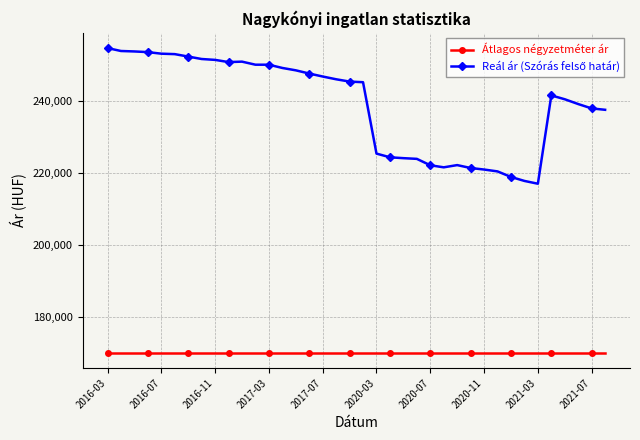

What is the value of the Átlagos négyzetméter ár point at the 25th from the left?

170000